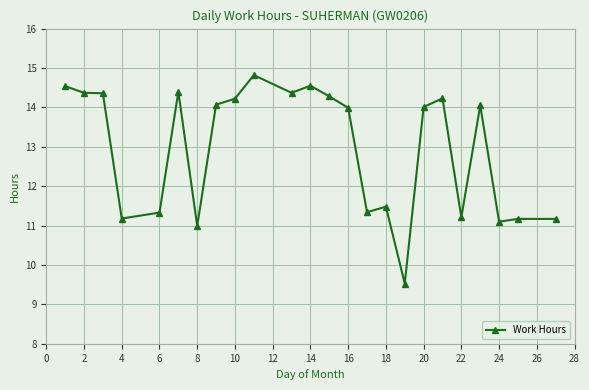

True or false: the data has more than 2 interior local peaks.

True